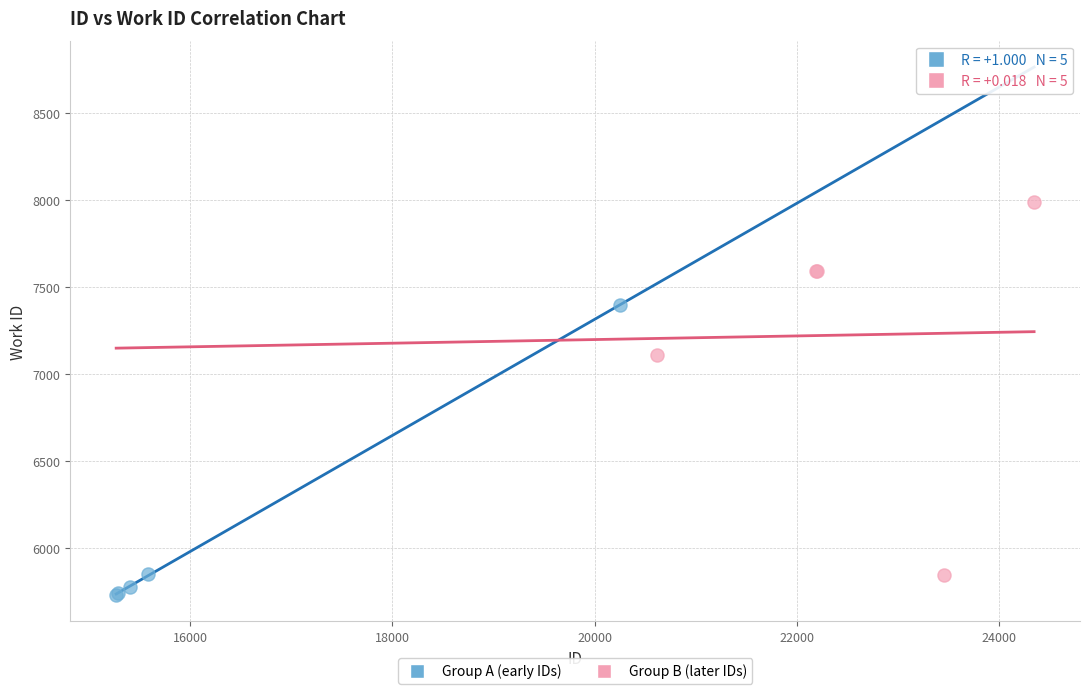

What are all the series names shown in the legend?

Group A (early IDs), Group B (later IDs)